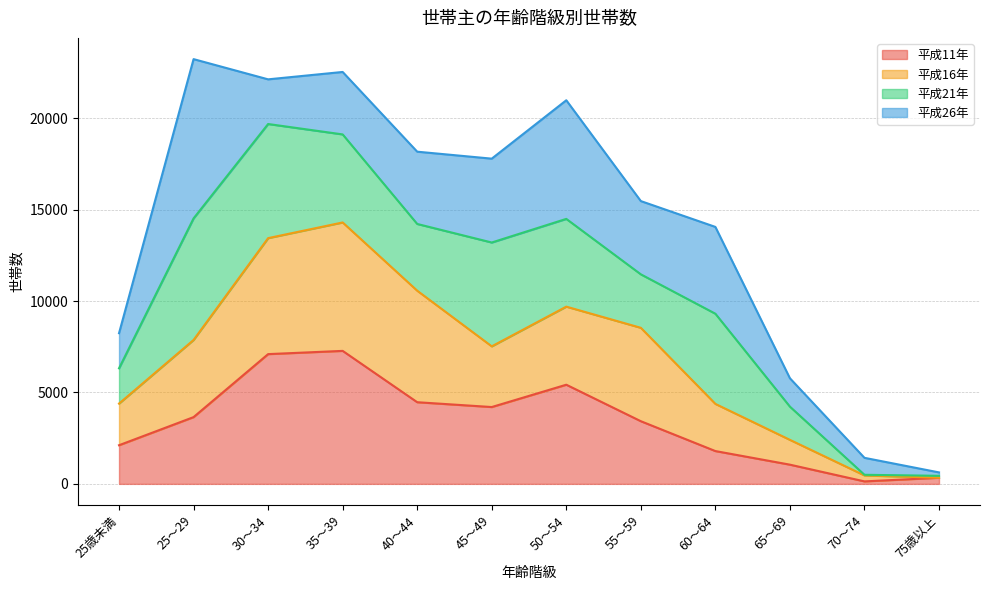

What is the difference between the maximum and second lowest values in the 平成16年 series?

13837